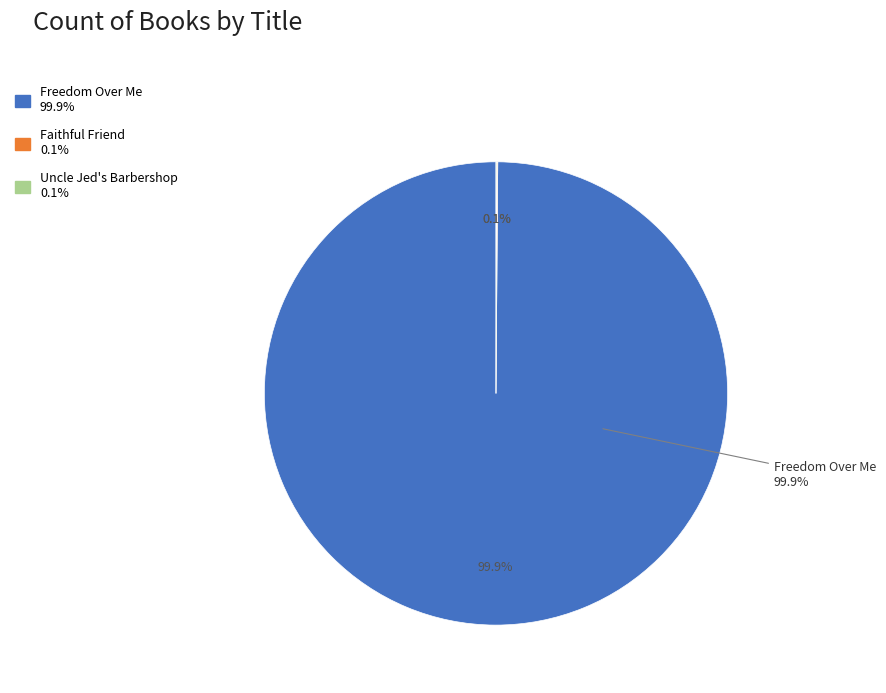

What is the smallest slice in the pie chart?

Faithful Friend